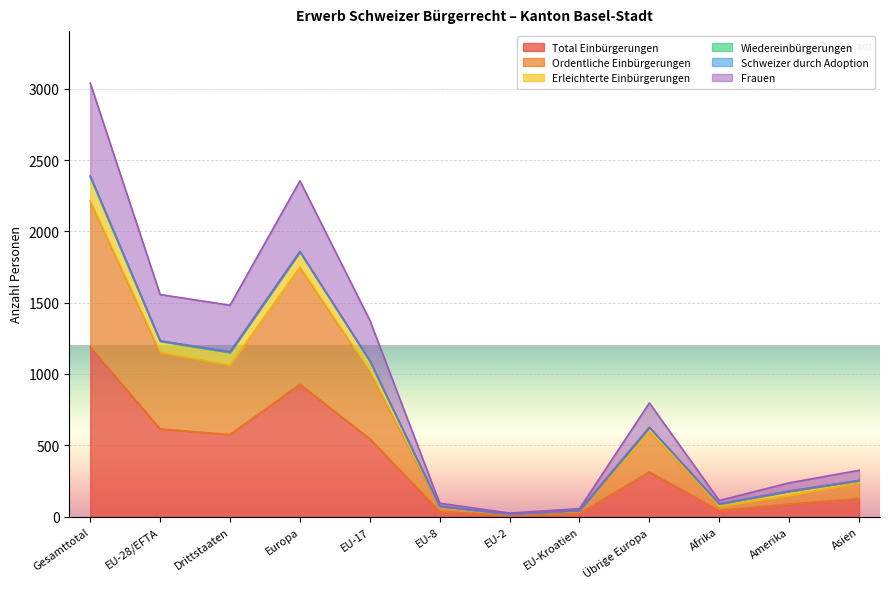

How many lines are shown in the chart?

6